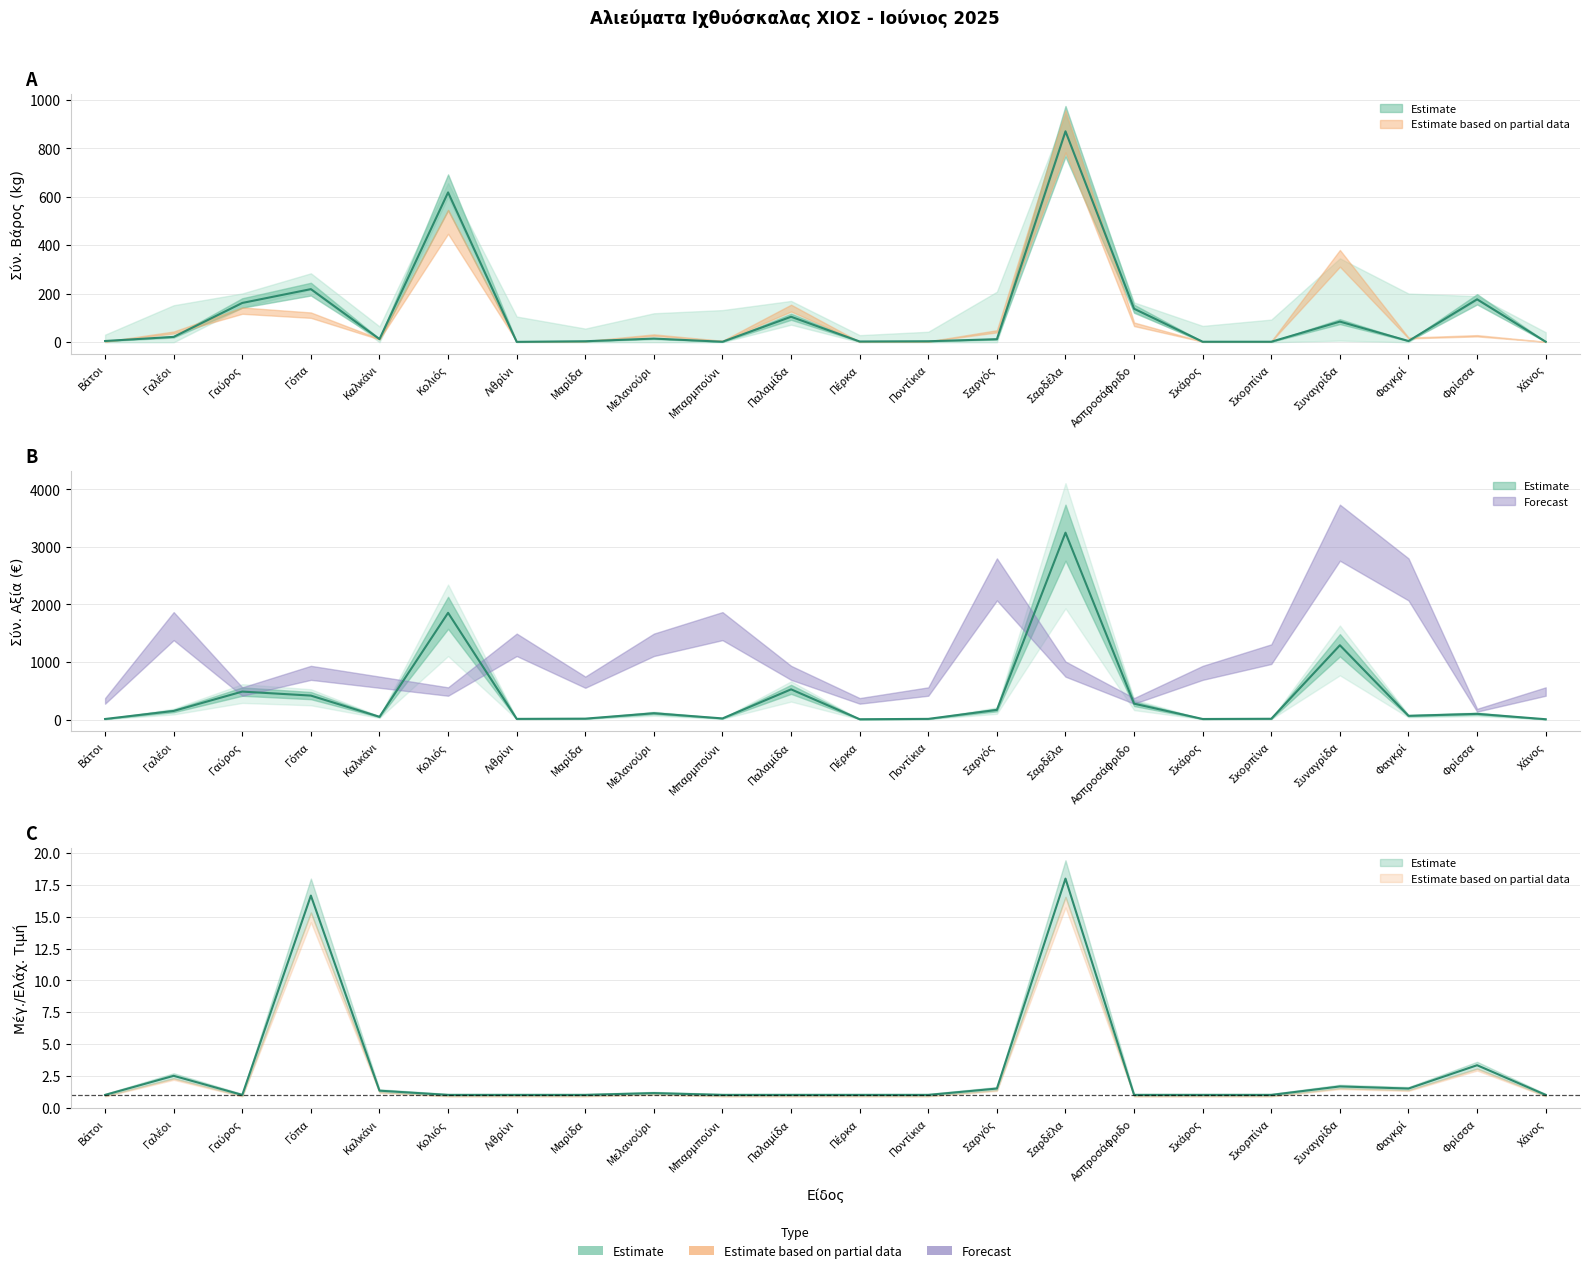

What is the difference between the highest and lowest values at Μαρίδα?

12.0